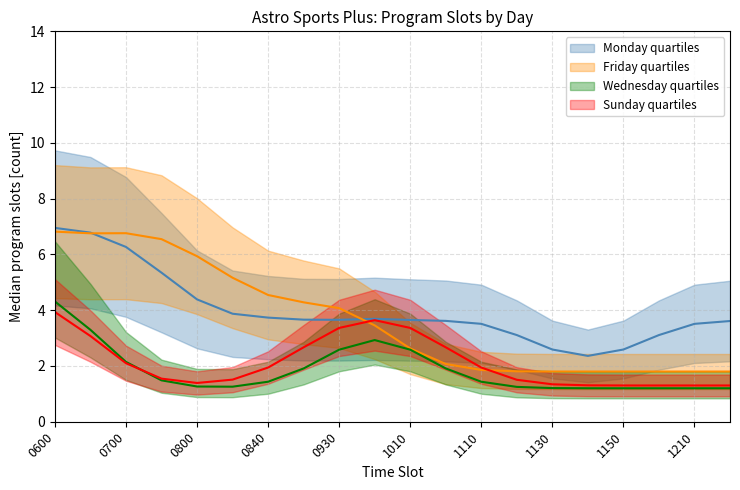

Reading left to right, transcribe all the data shown in this chart.

Monday line: 7.0	6.8	6.3	5.3	4.4	3.9	3.7	3.7	3.7	3.7	3.6	3.6	3.5	3.1	2.6	2.4	2.6	3.1	3.5	3.6
Friday line: 6.8	6.8	6.8	6.5	5.9	5.2	4.5	4.3	4.1	3.5	2.6	2.1	1.9	1.8	1.8	1.8	1.8	1.8	1.8	1.8
Wednesday line: 4.3	3.3	2.1	1.5	1.3	1.3	1.4	1.9	2.6	2.9	2.6	1.9	1.4	1.2	1.2	1.2	1.2	1.2	1.2	1.2
Sunday line: 3.9	3.1	2.1	1.5	1.4	1.5	1.9	2.7	3.4	3.6	3.4	2.7	1.9	1.5	1.3	1.3	1.3	1.3	1.3	1.3